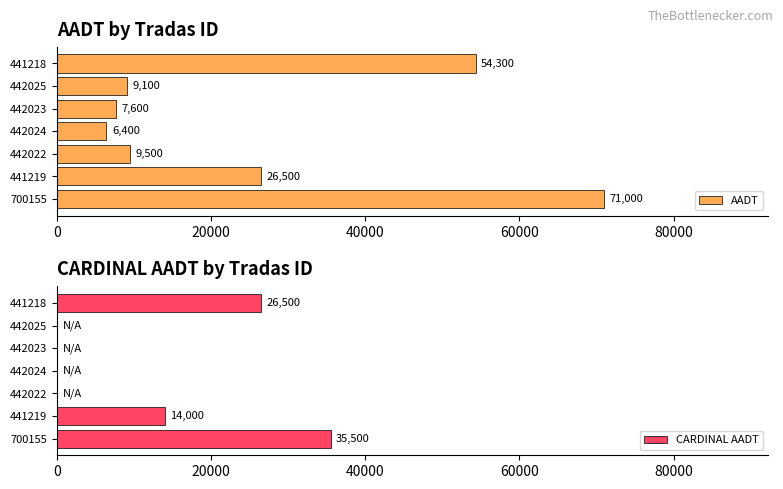

What is the difference between the AADT values at 700155 and 442023?

63400